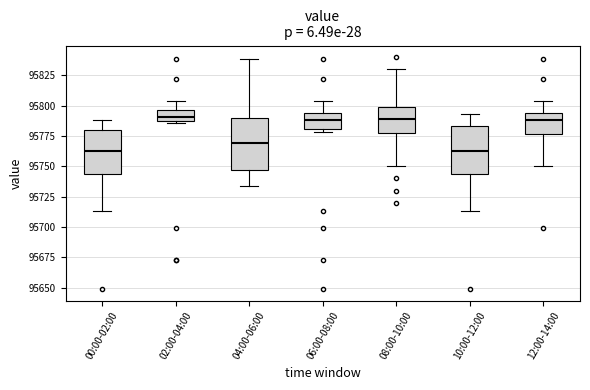

Where does the lower whisker of the box for 00:00-02:00 end on the y-axis? The values are not printed on the chart, so give them approximately, as read against the axis.

95715